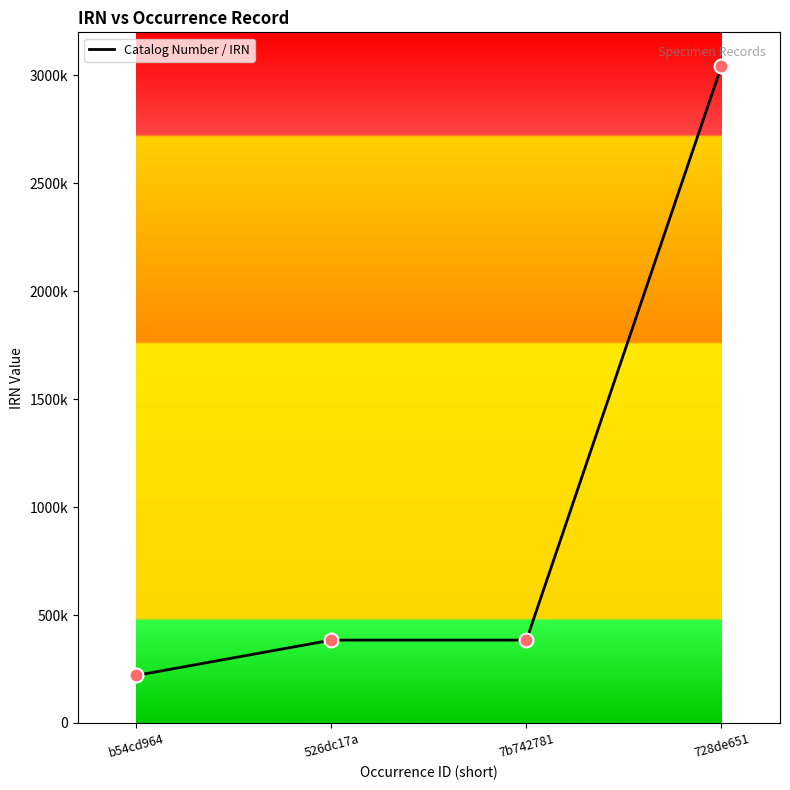

Which has a higher value, 728de651 or 7b742781?

728de651